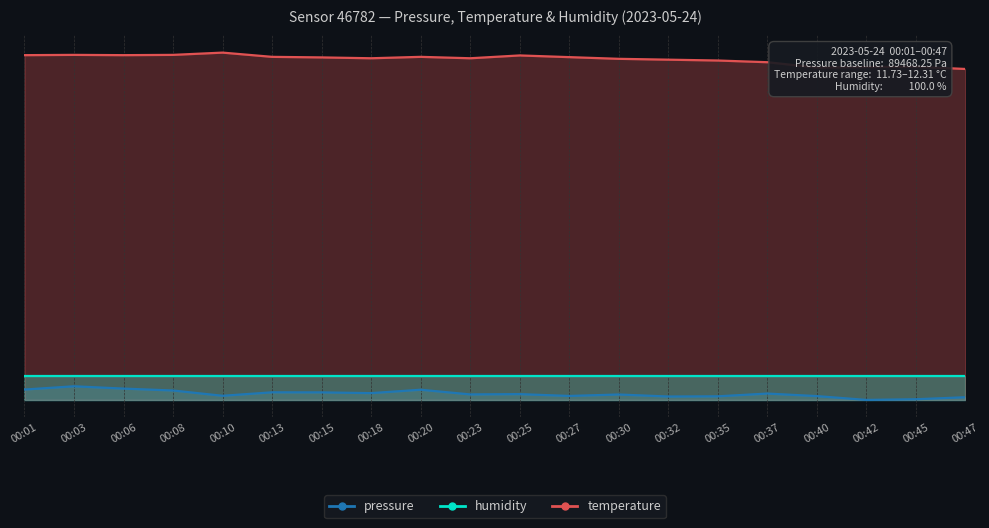

Does the chart have visible grid lines?

Yes